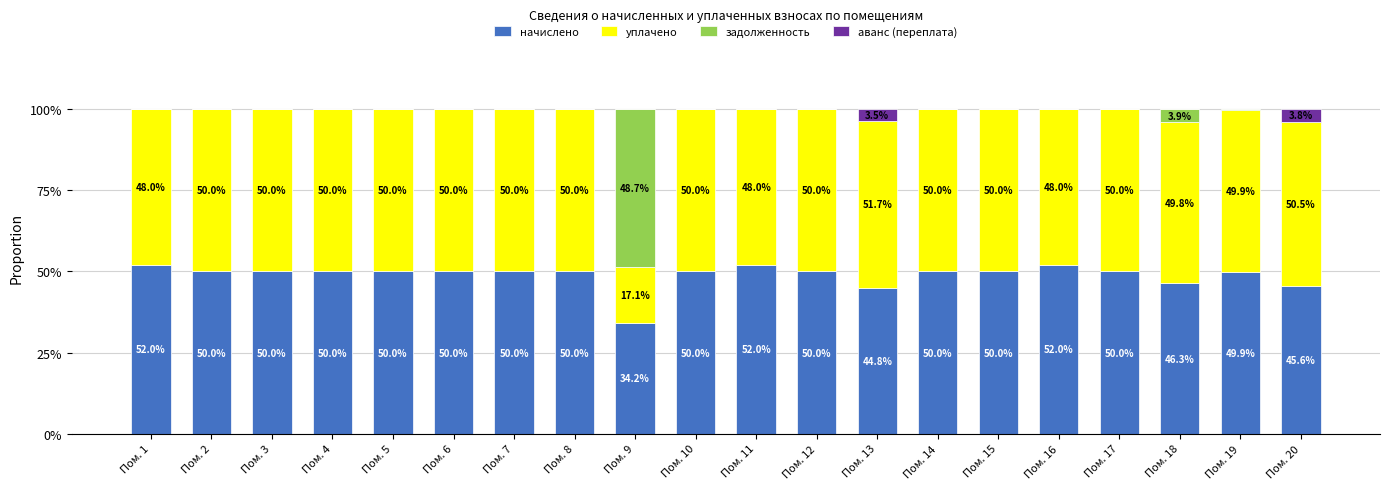

What is the total value across all series at Пом. 11?

100.0